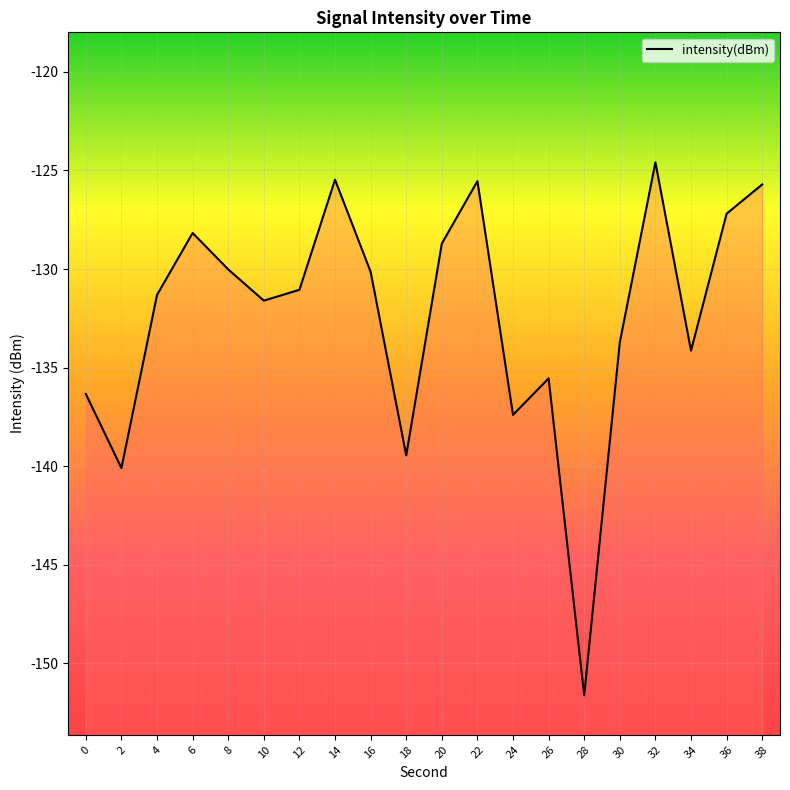

True or false: the data shows -62.8 at 32.

False